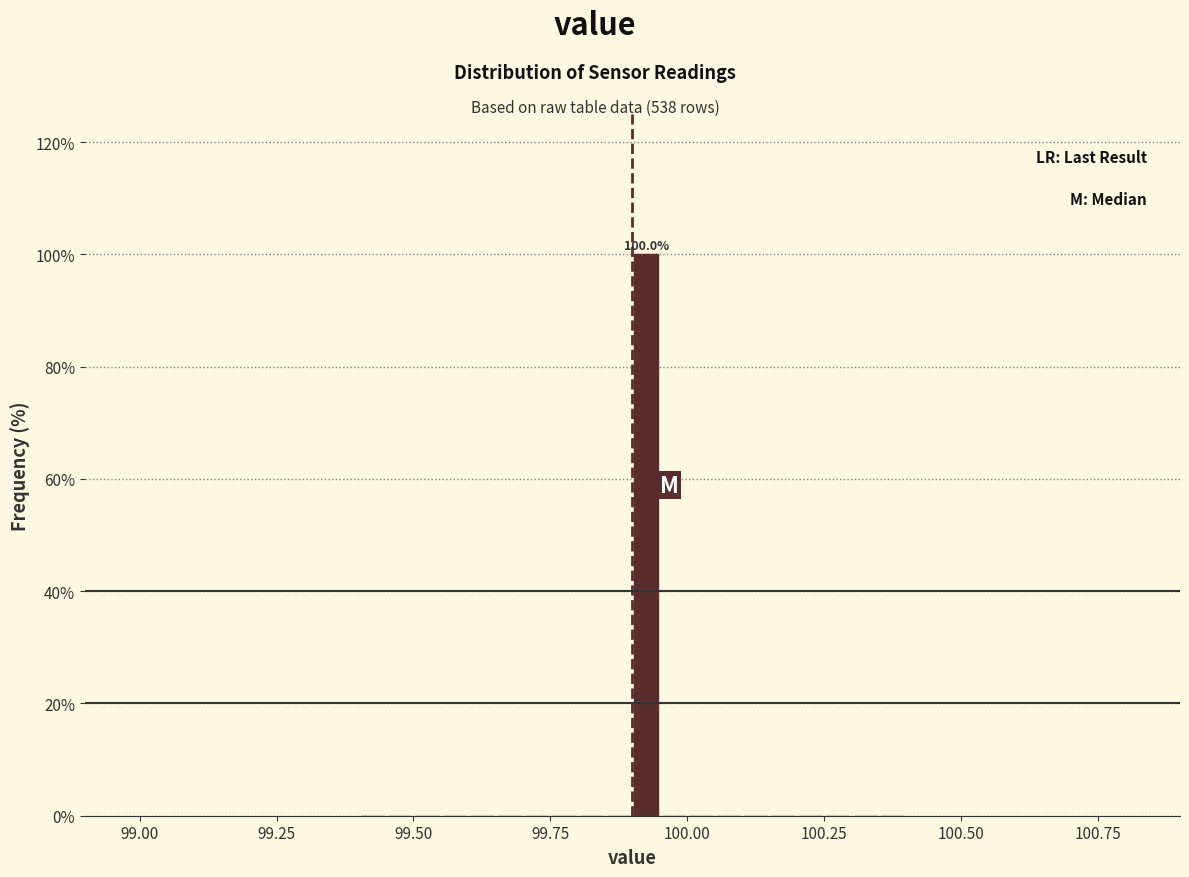

Read against the x-axis, roughly where is the centre of the tallest bar?

99.95